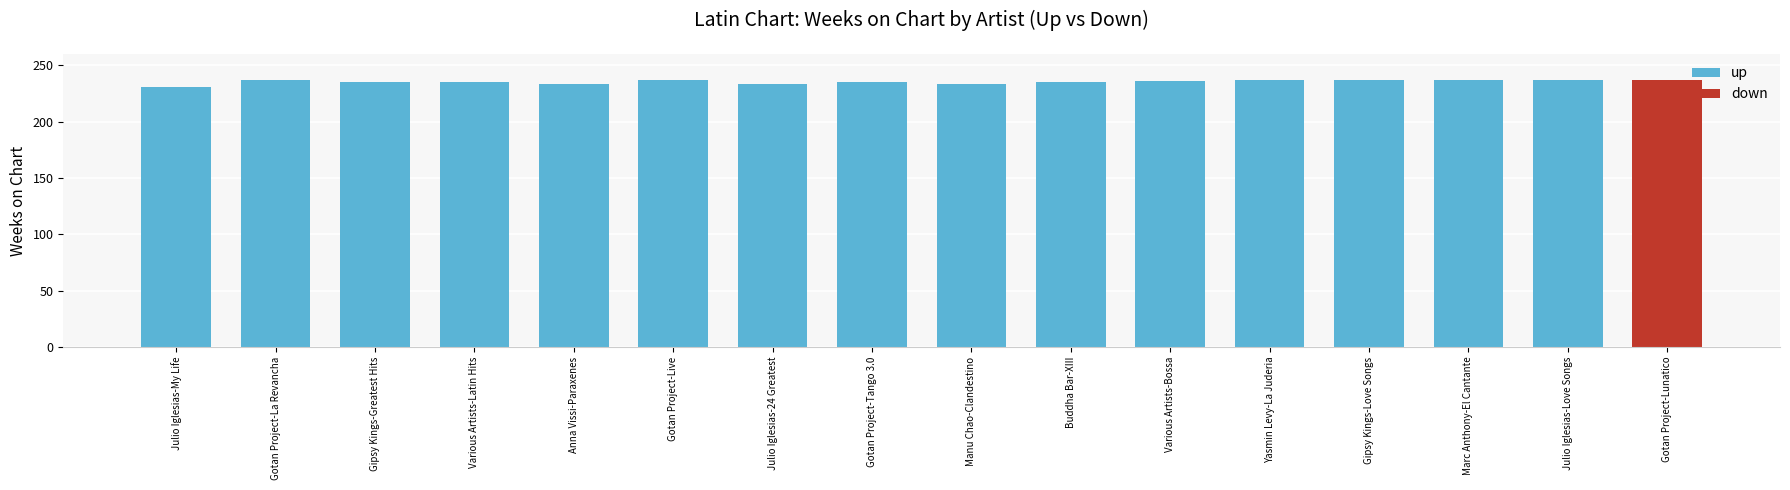

The value at Gipsy Kings-Greatest Hits is 114. True or false?

False